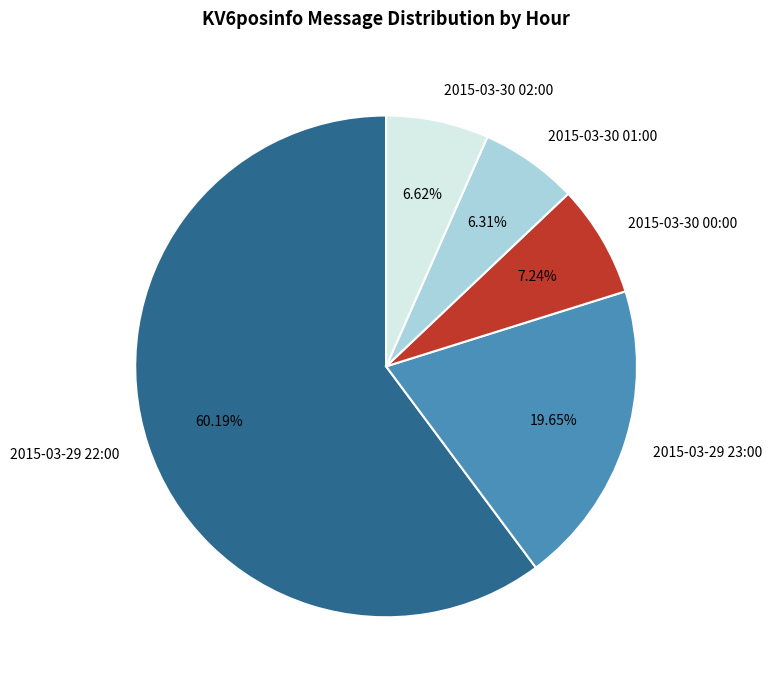

Is there any slice that represents more than half of the pie?

Yes